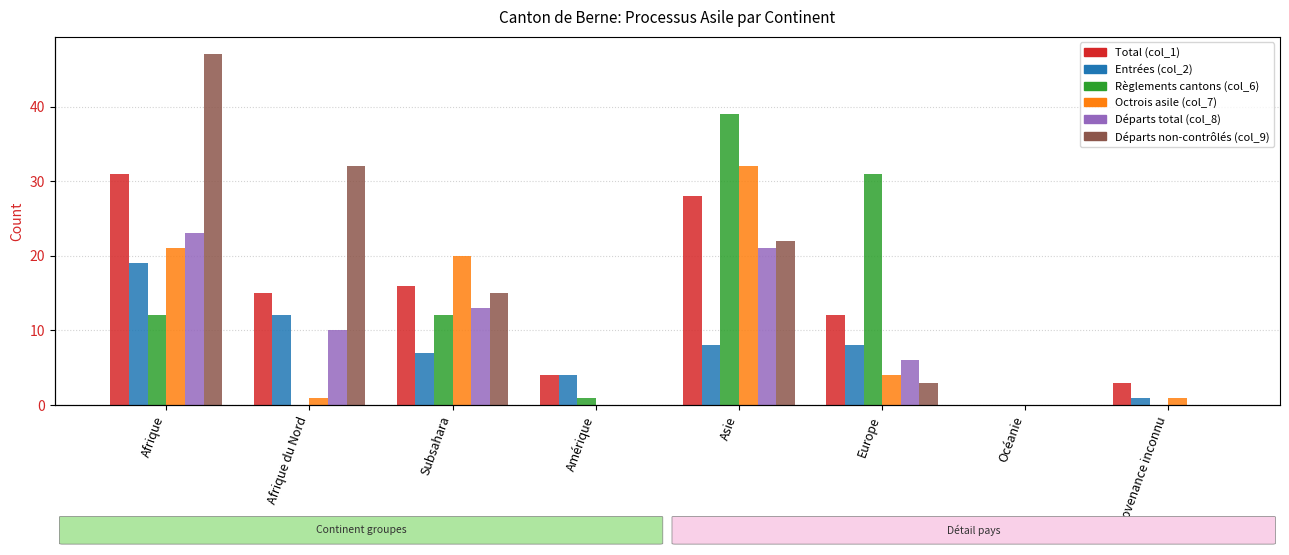

Count the number of data series in this chart.

6